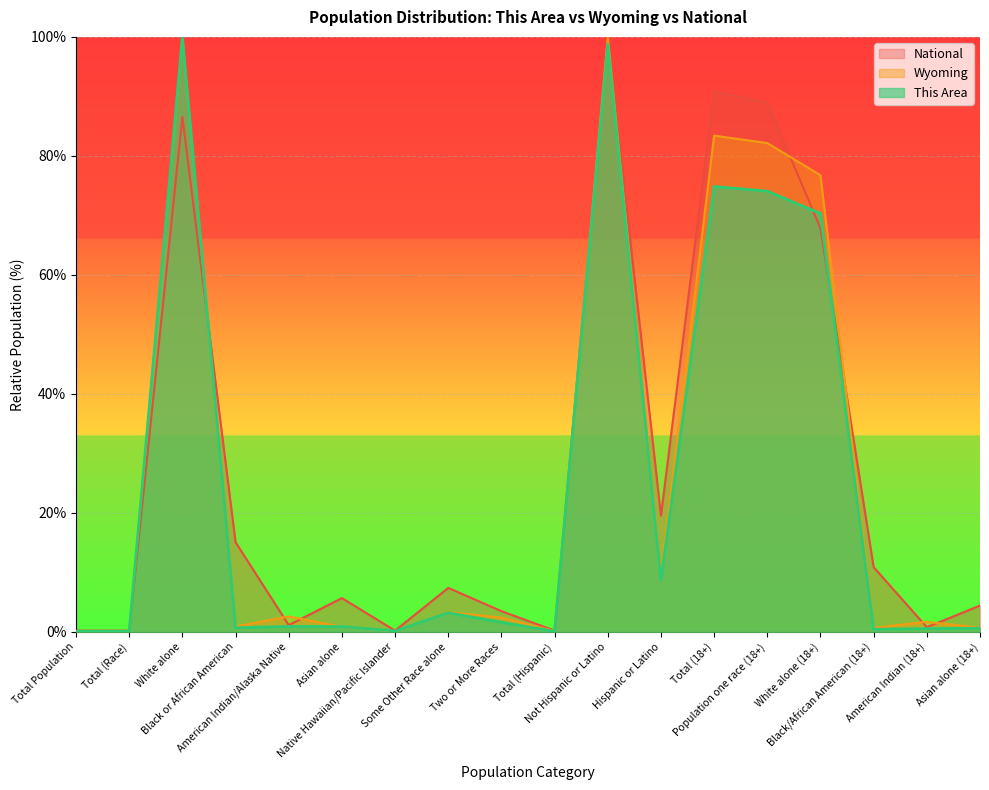

Reading left to right, extract all data points from this chart.

This Area: 0.1	0.1	100.0	0.7	0.9	0.9	0.1	3.2	1.6	0.1	98.8	8.7	74.9	74.1	70.3	0.4	0.6	0.6
Wyoming: 0.1	0.1	99.6	0.9	2.6	0.9	0.1	3.3	2.4	0.1	100.0	9.8	83.4	82.2	76.7	0.7	1.7	0.7
National: 0.2	0.2	86.6	15.1	1.1	5.7	0.2	7.4	3.5	0.2	100.0	19.5	90.8	88.9	67.8	10.9	0.8	4.4